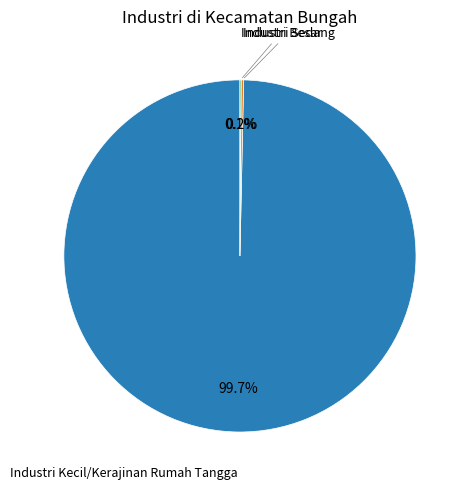

Is there a majority slice in this chart?

Yes